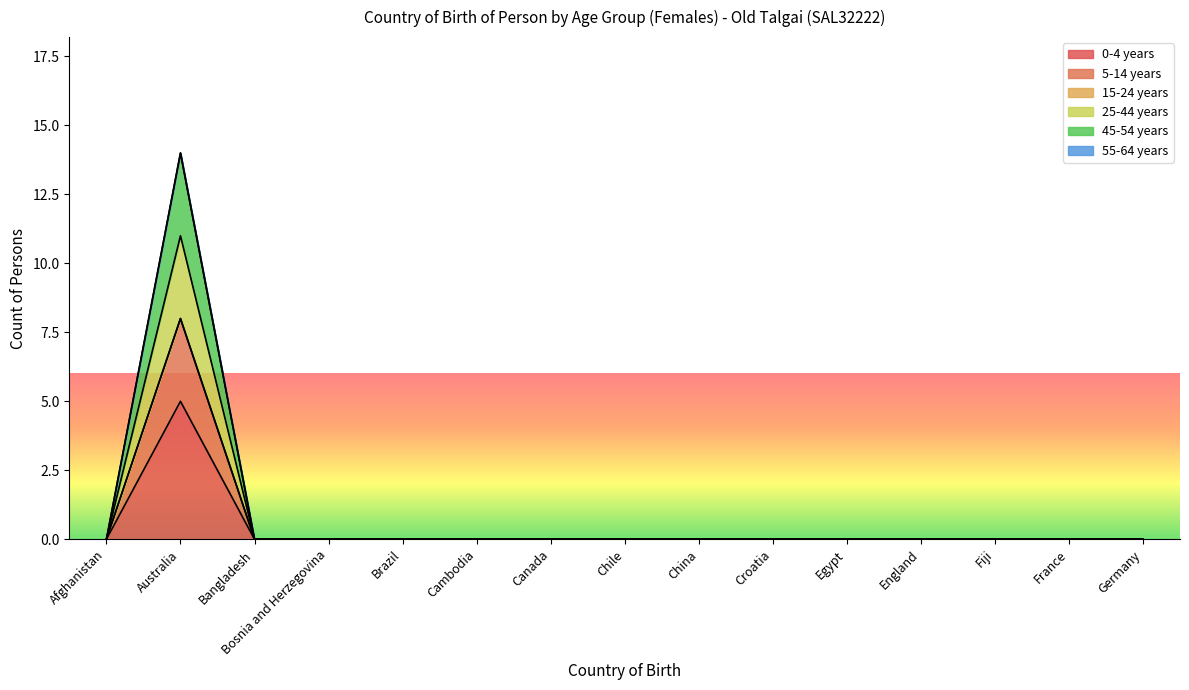

What is the label of the 6th point from the right?

Croatia